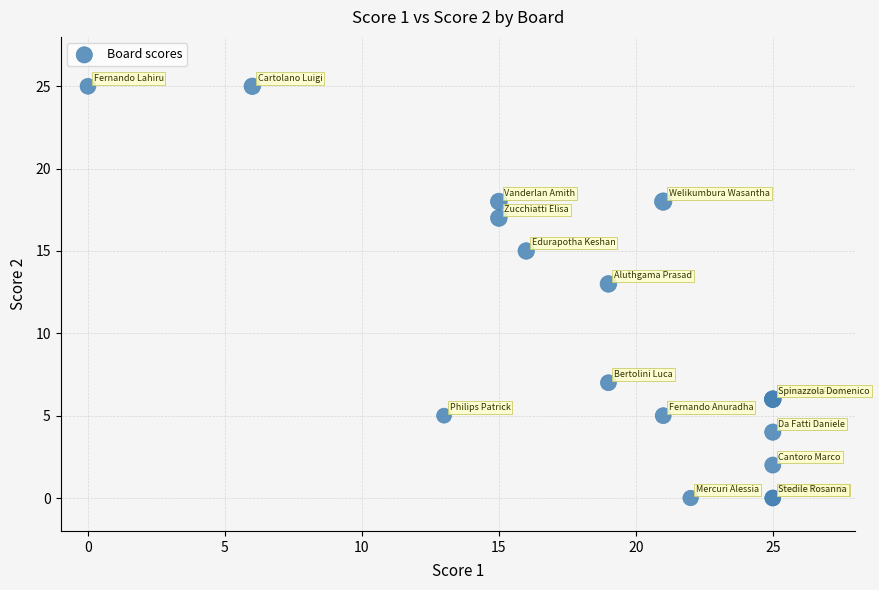

What Y value in the scatter plot is closest to 12?

13